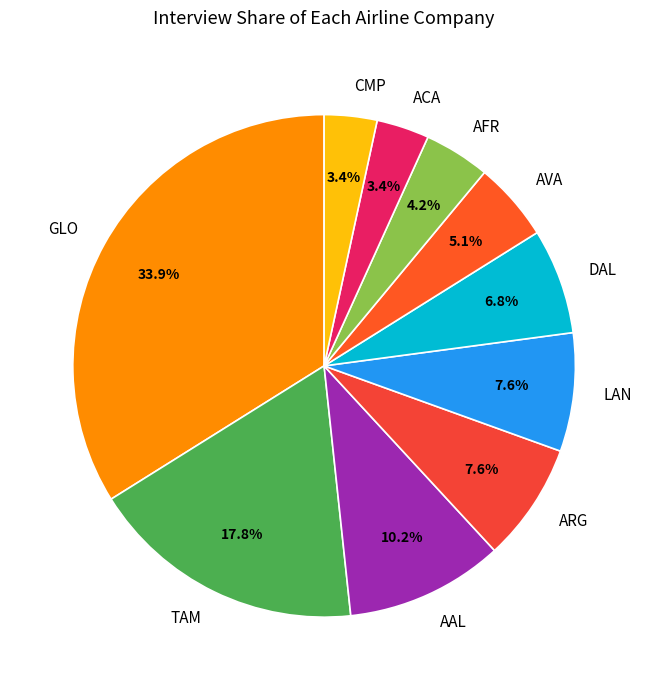

To the nearest percent, what portion does ARG represent?

8%